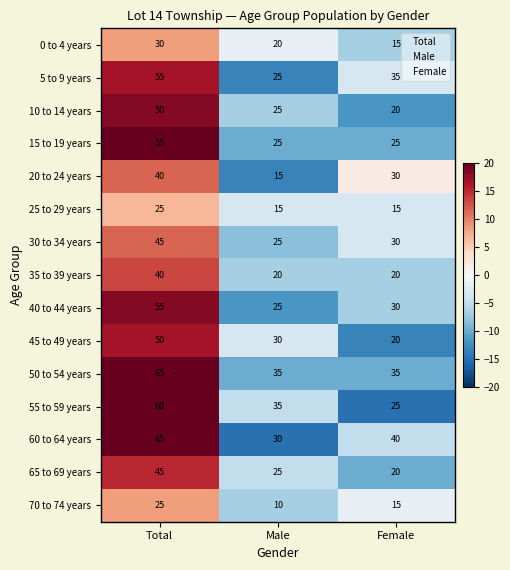

The value of 5 to 9 years at Male is 39. True or false?

False